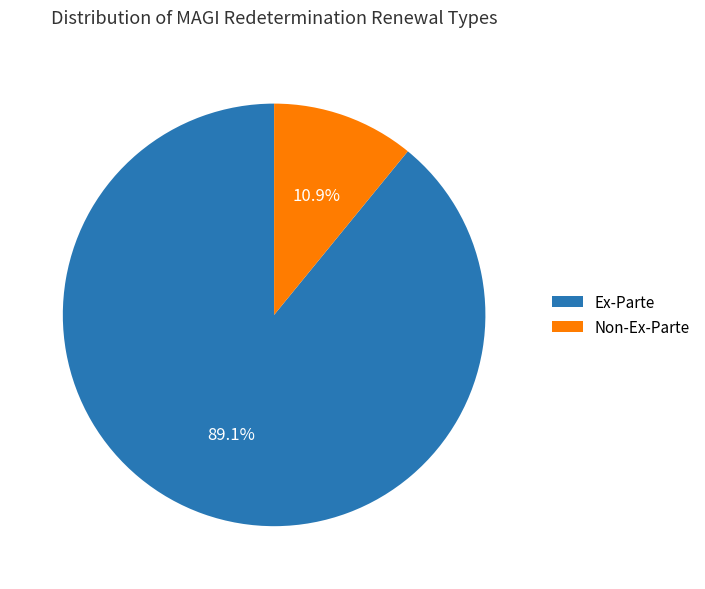

Count the number of slices in the pie.

2